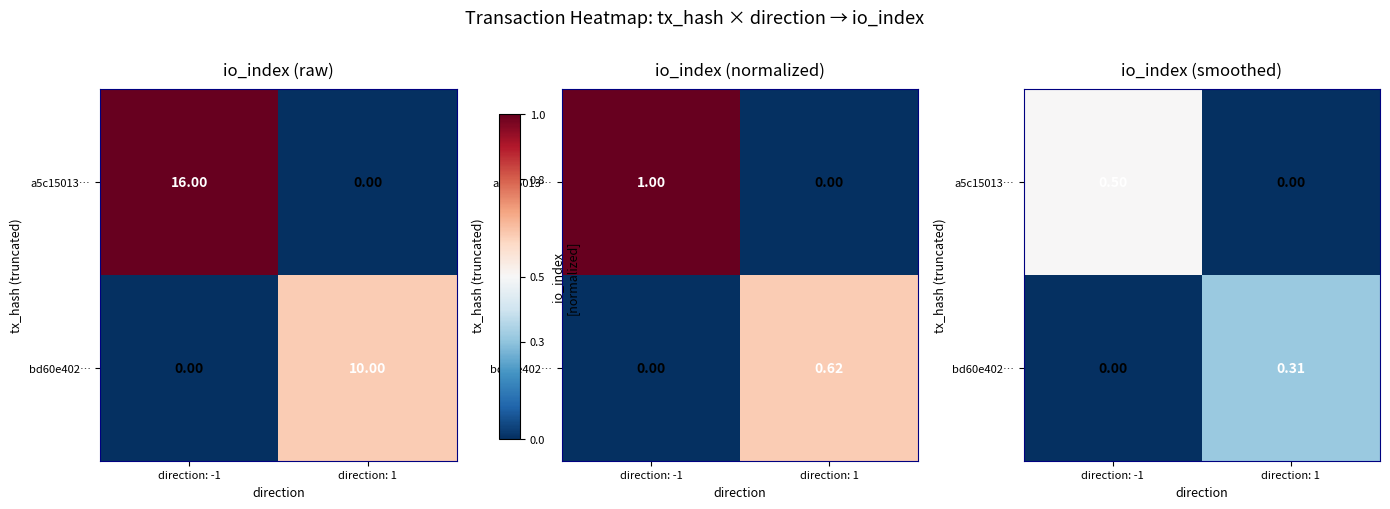

At how many categories does at least one series exceed 0?

2